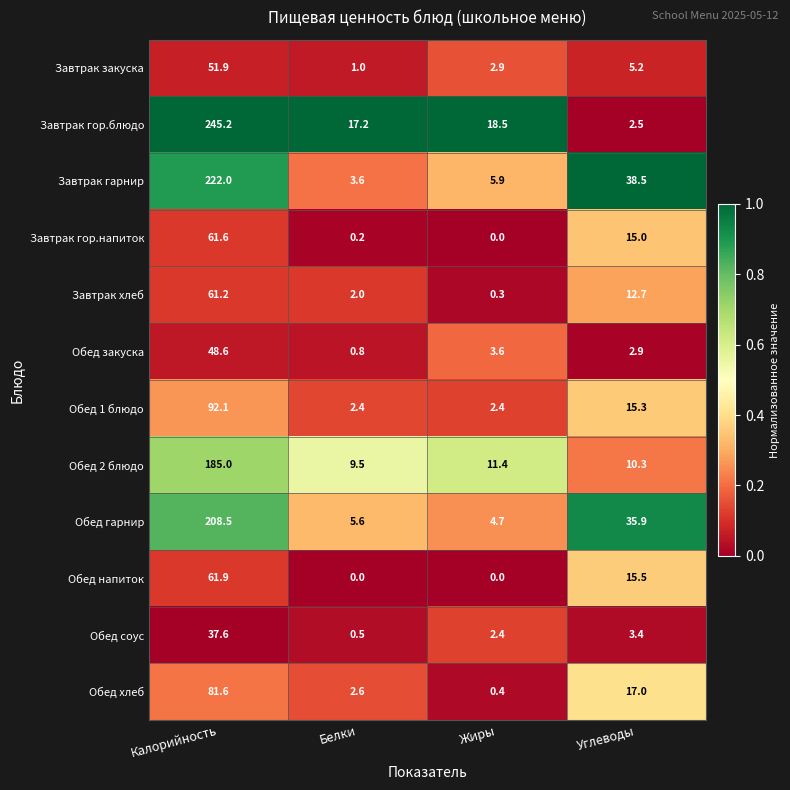

At which category is the sum across all series the highest?

Калорийность